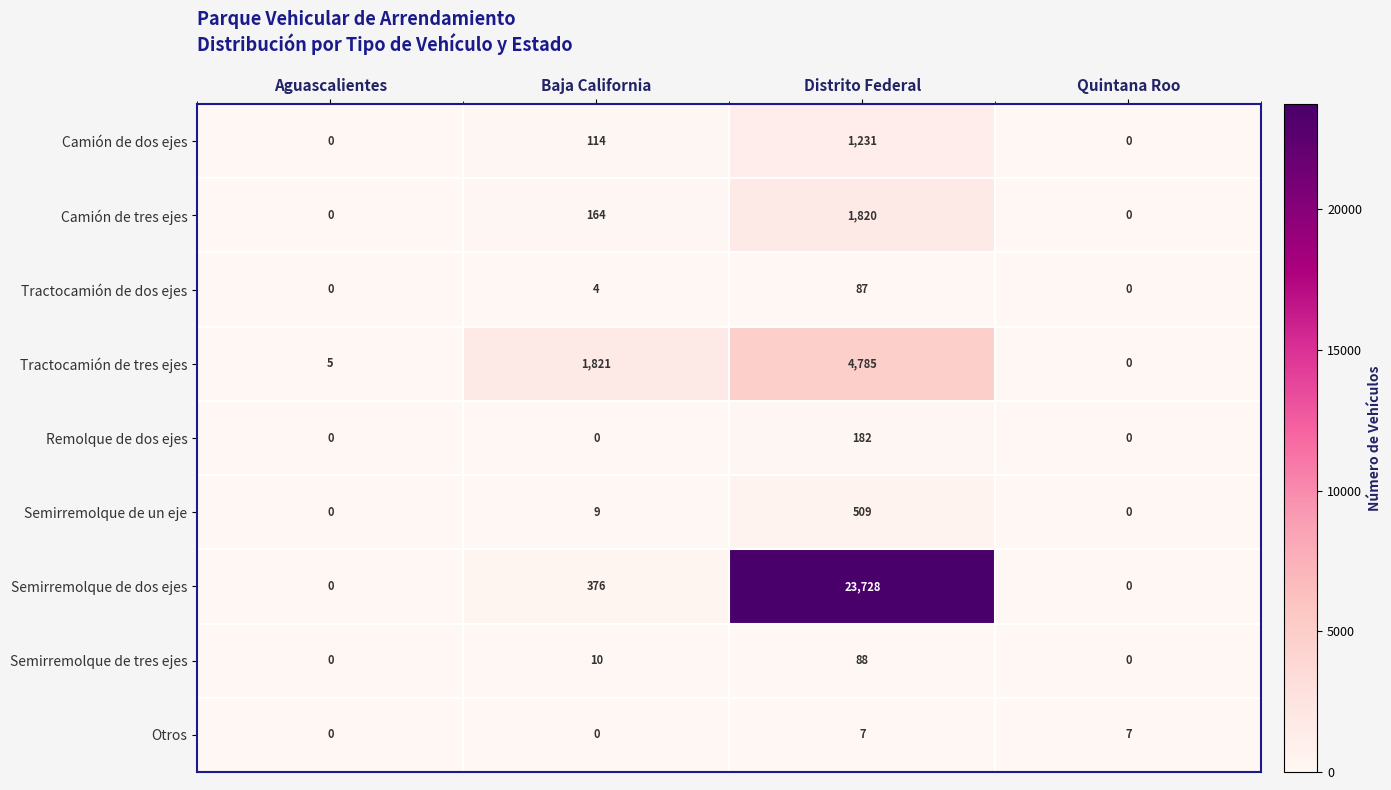

Which series has the largest range (max minus min)?

Semirremolque de dos ejes